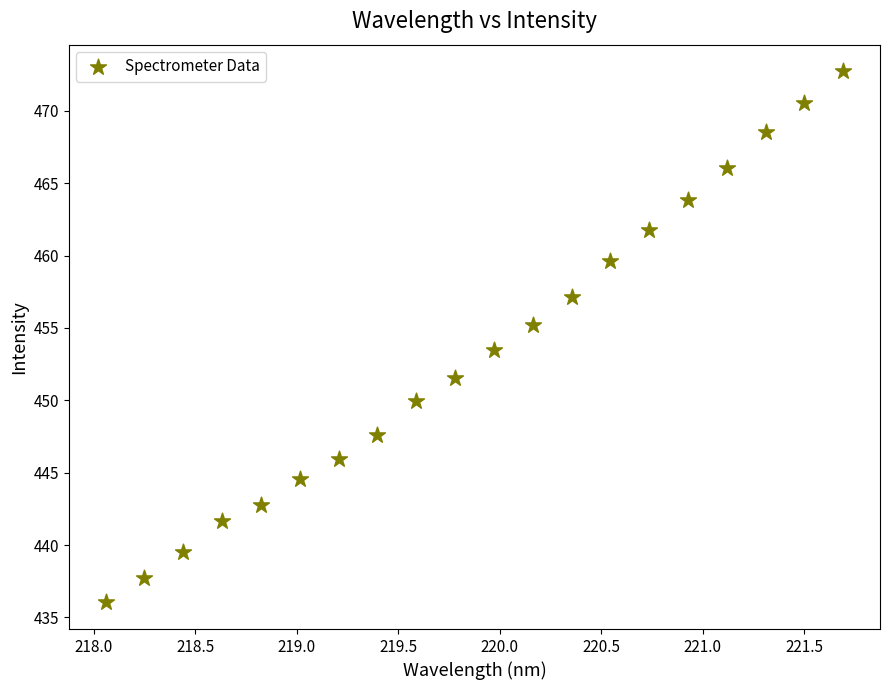

What Y value in the scatter plot is closest to 454?

453.5